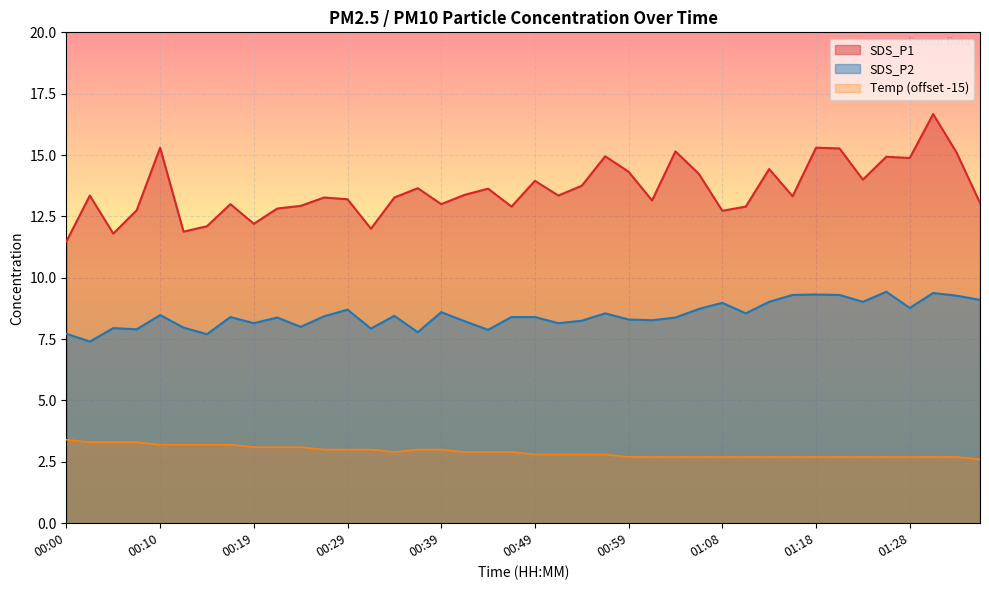

Between 00:39 and 01:11, which series saw the biggest shift?

SDS_P1